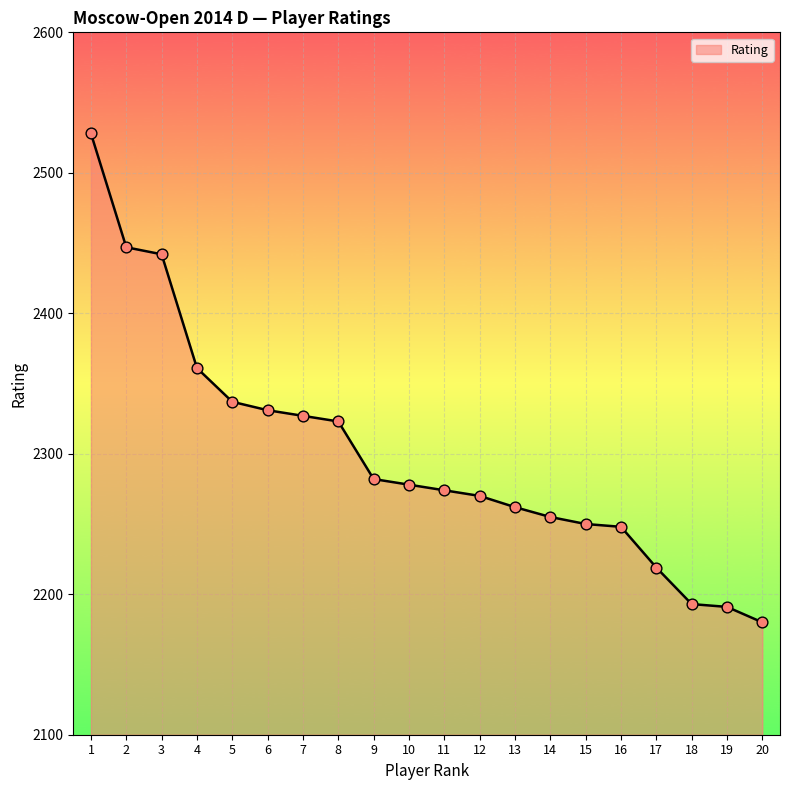

Approximately how many times larger is the value at 1 compared to 6?

1.1